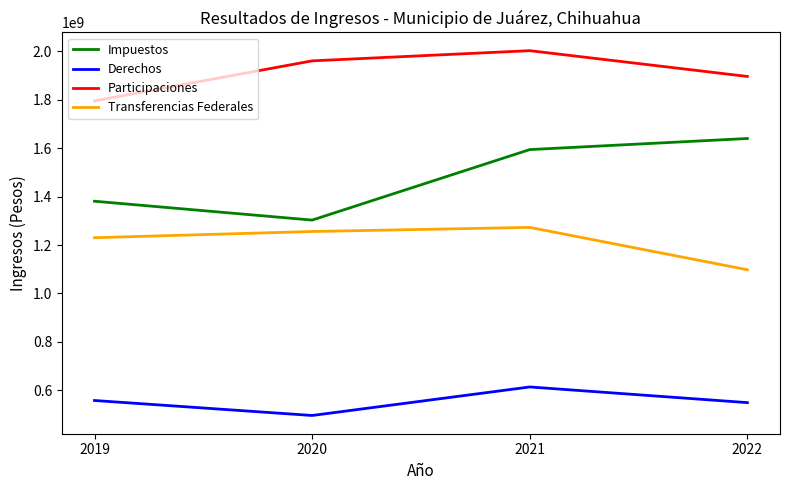

Is it true that Impuestos equals 1114819227.5 at 2021?

False